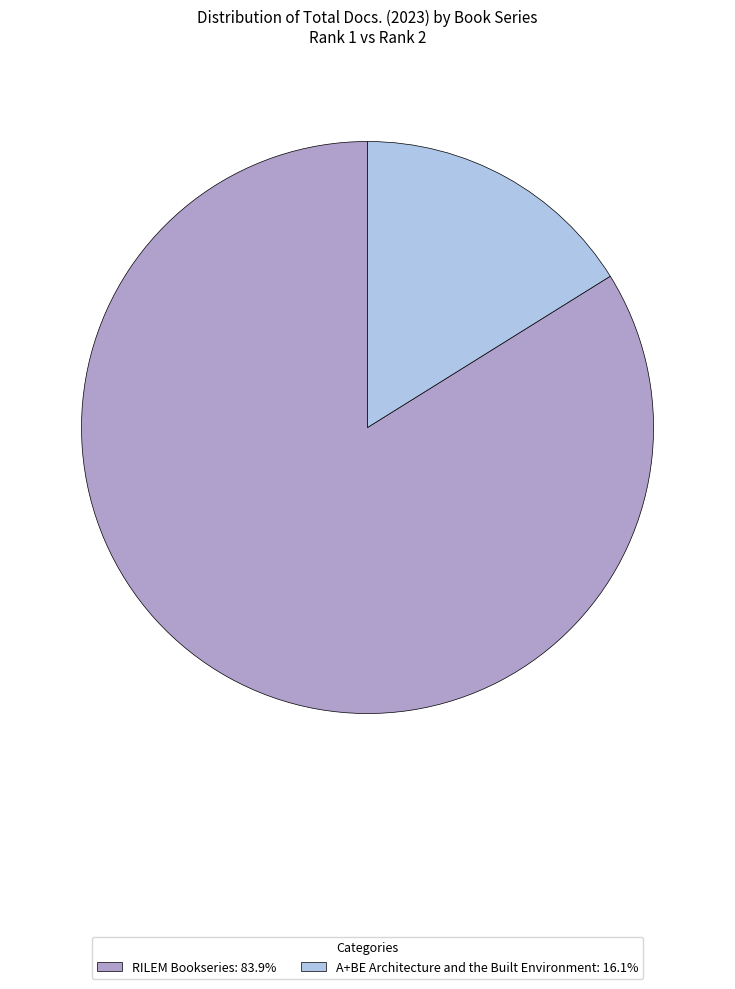

Do A+BE Architecture and the Built Environment and RILEM Bookseries together represent more than half of the pie?

Yes